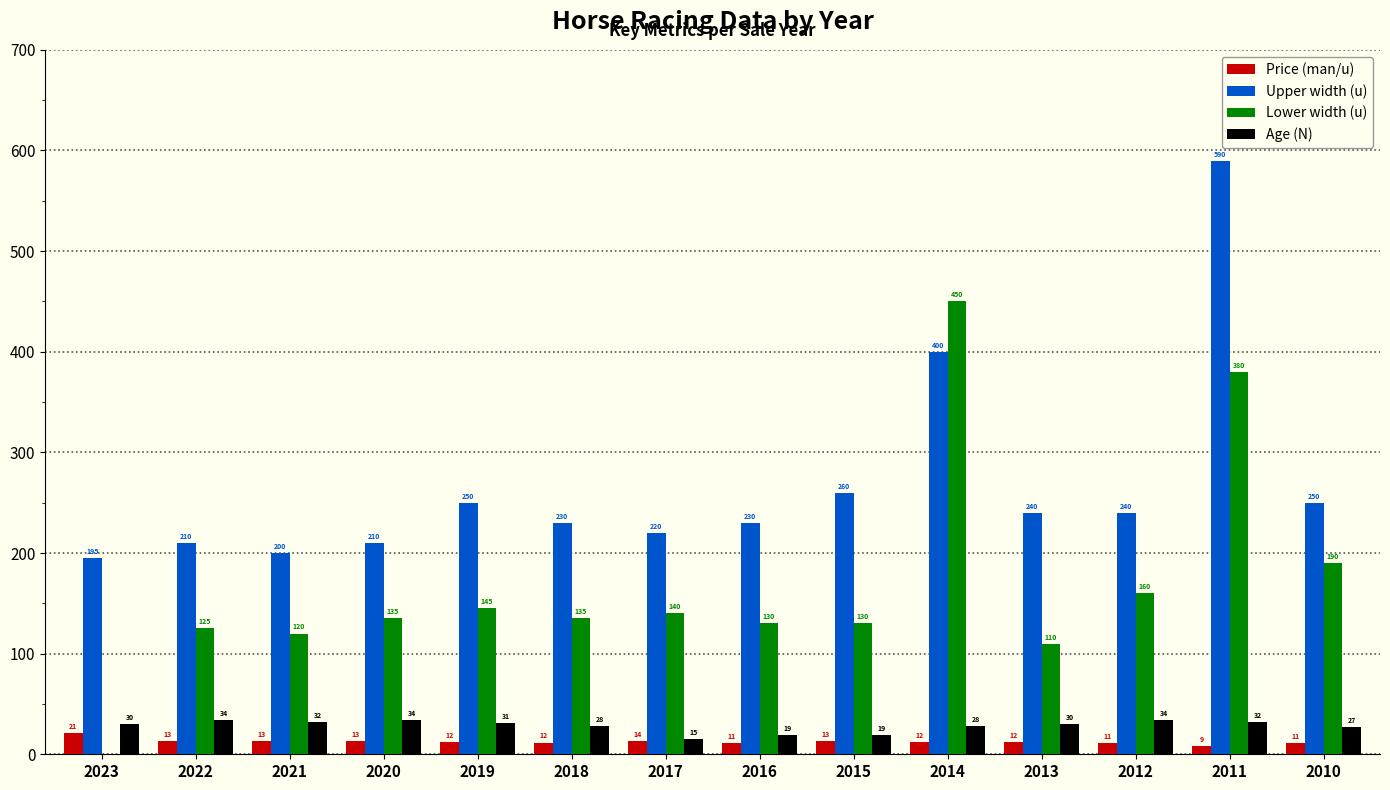

At which label does Lower width (u) reach its peak?

2014